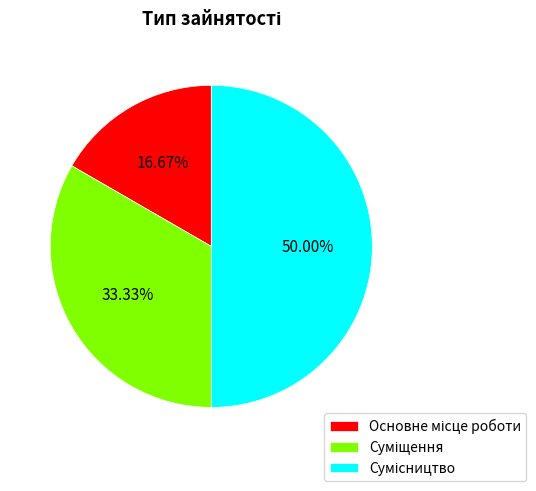

Count the number of slices in the pie.

3